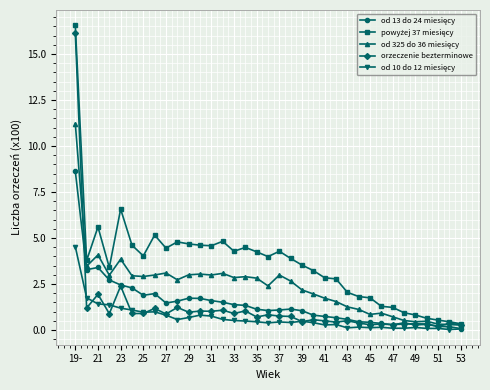

Does the chart have visible grid lines?

Yes